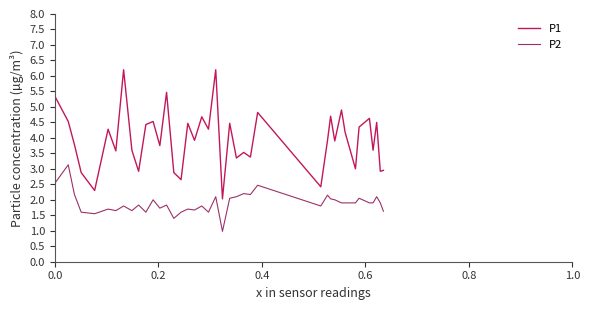

True or false: P2 and P1 intersect in this chart.

False